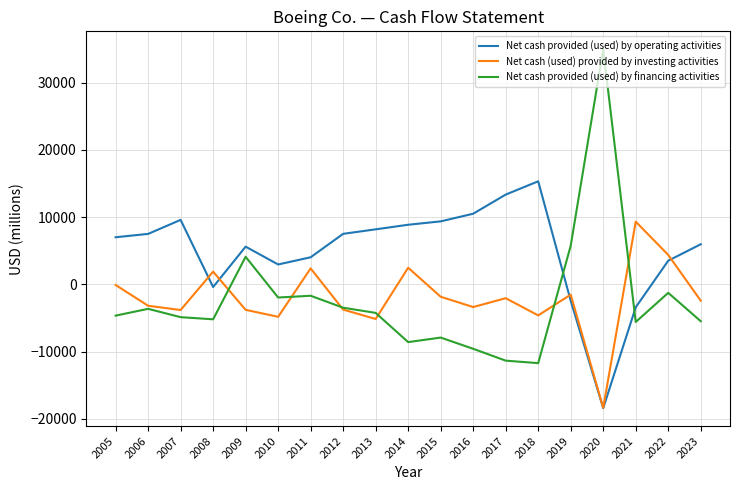

At how many categories does at least one series exceed 28126?

1